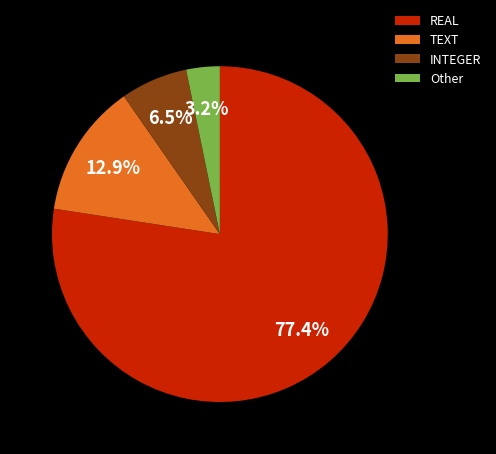

What is the smallest slice in the pie chart?

Other